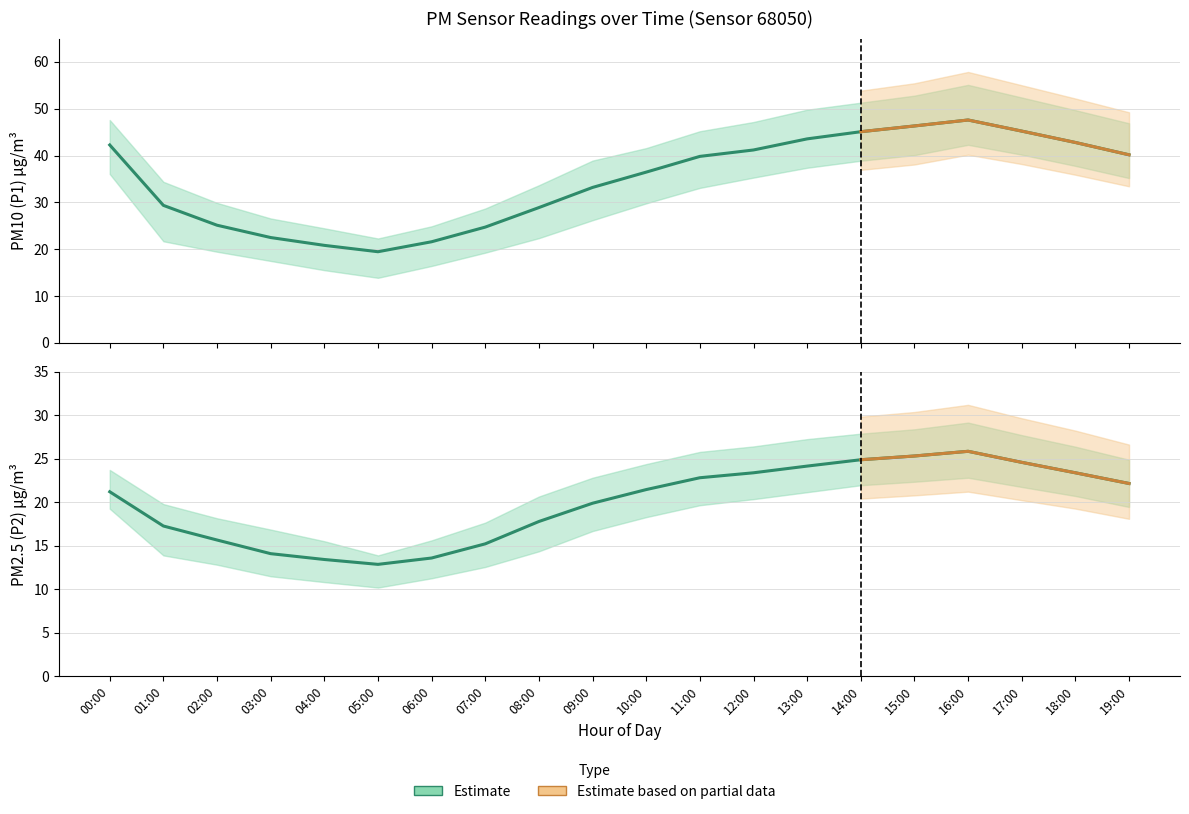

Reading left to right, what are all the values shown in this chart?

P1: 42.3	29.4	25.1	22.5	20.8	19.5	21.6	24.7	28.9	33.2	36.5	39.8	41.2	43.6	45.1	46.3	47.6	45.2	42.8	40.2
P2: 21.2	17.3	15.7	14.1	13.4	12.9	13.6	15.2	17.8	19.9	21.5	22.8	23.4	24.2	24.9	25.3	25.9	24.6	23.4	22.2
P1_upper: 47.6	34.4	29.9	26.6	24.5	22.3	24.9	28.7	33.7	38.9	41.6	45.2	47.2	49.8	51.3	52.8	55.1	52.4	49.7	46.9
P1_lower: 36.1	21.7	19.5	17.5	15.5	13.9	16.4	19.3	22.4	26.2	29.8	33.1	35.3	37.4	38.9	40.1	42.3	40.2	37.8	35.2
P2_upper: 23.7	19.8	18.2	16.9	15.5	13.9	15.6	17.7	20.7	22.8	24.4	25.8	26.4	27.3	27.9	28.4	29.2	27.7	26.4	24.9
P2_lower: 19.3	13.9	12.8	11.5	10.8	10.2	11.3	12.6	14.4	16.7	18.3	19.7	20.4	21.2	22.0	22.4	22.8	21.8	20.7	19.5